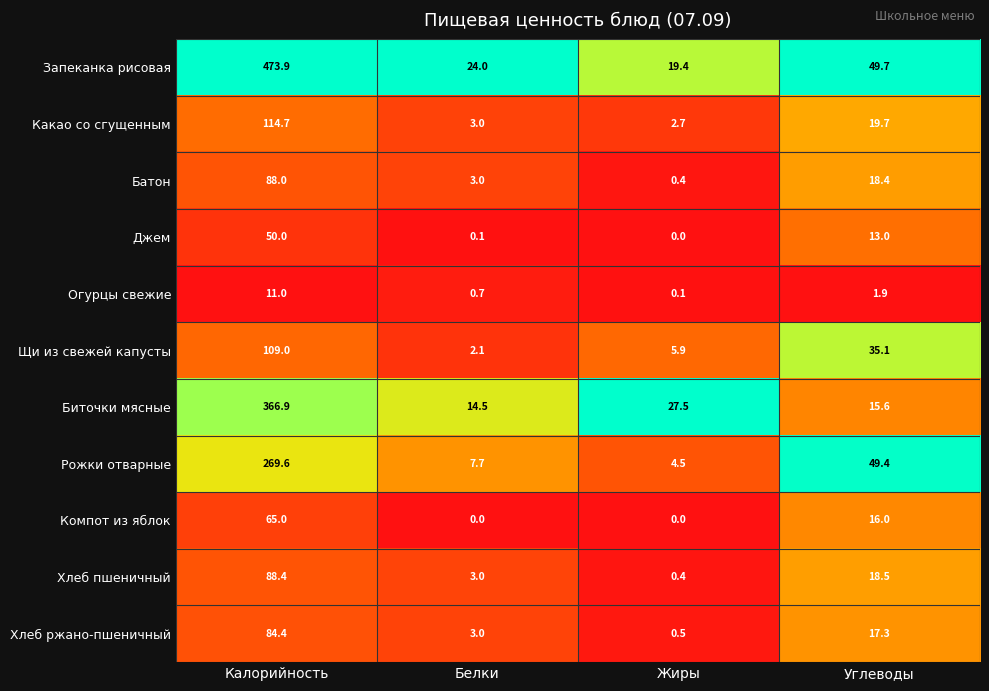

Where does the Хлеб пшеничный series first go above 18?

Калорийность